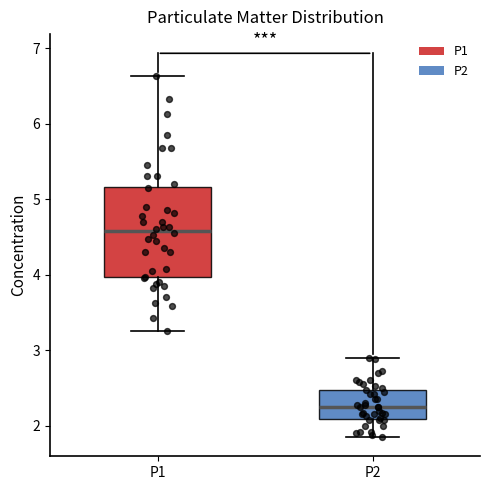

Reading left to right, transcribe this box plot: for each box, give where its median line is, the range the box spans, and where its two whiskers end, as read against the y-axis. The values are not printed on the chart, so give them approximately, as read against the axis.

P1: median 4.6, box 4.0 to 5.2, whiskers 3.3 to 6.6
P2: median 2.3, box 2.1 to 2.5, whiskers 1.9 to 2.9